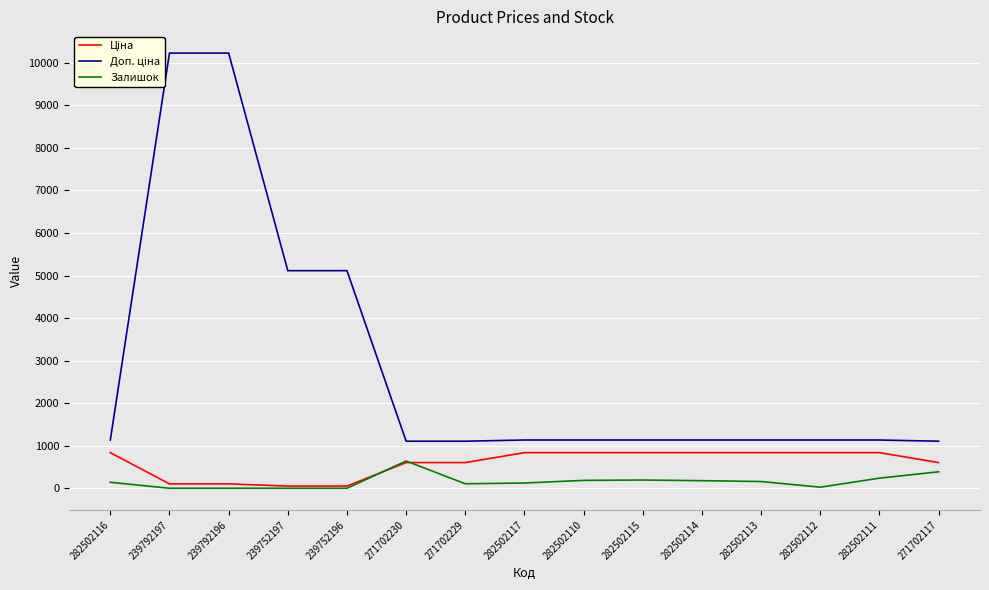

At which category does Залишок reach its first local peak?

271702230